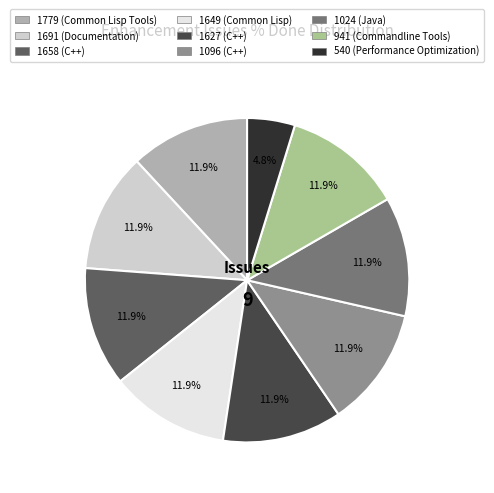

What percentage do 1649 and 1096 together represent?

23.8%